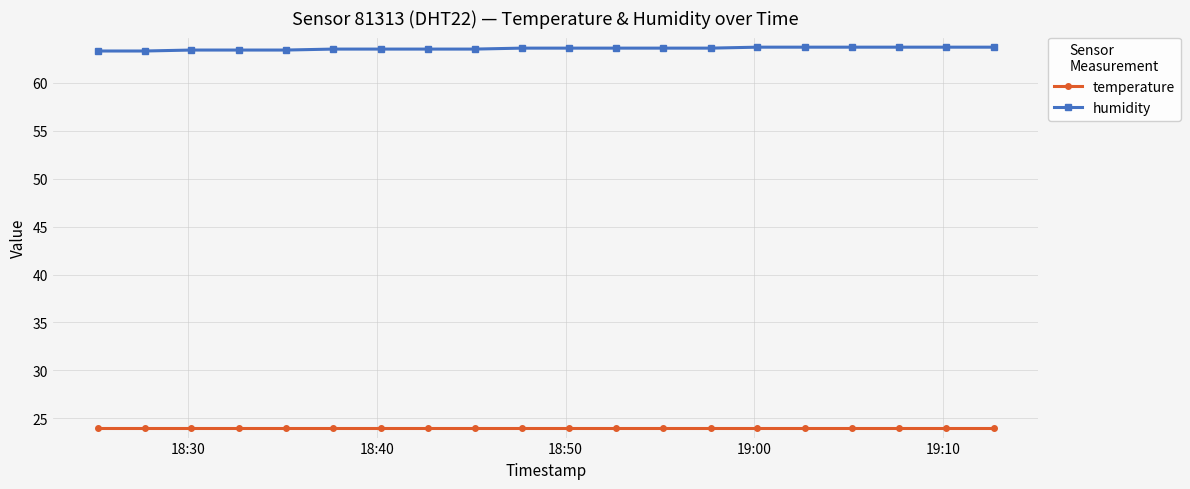

What is the difference between the maximum and minimum values in the humidity series?

0.4